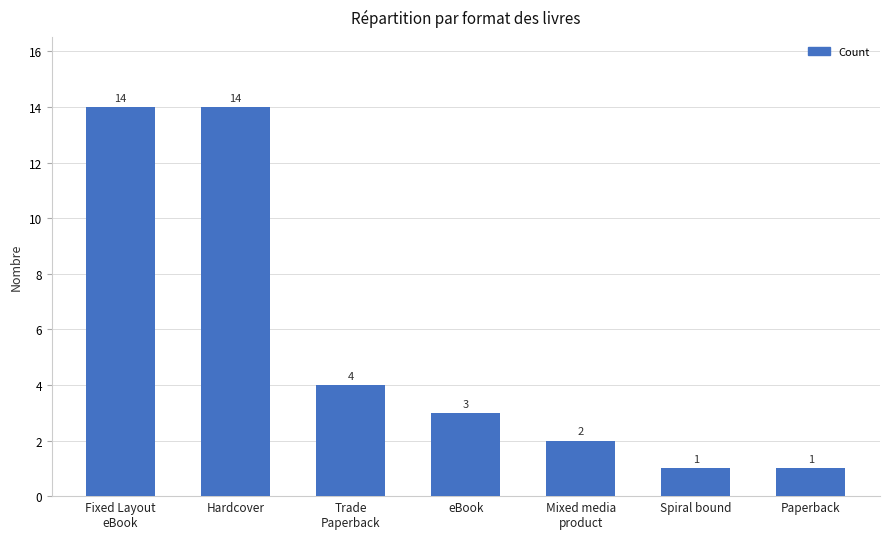

What is the change in value from Hardcover to Spiral bound?

-13